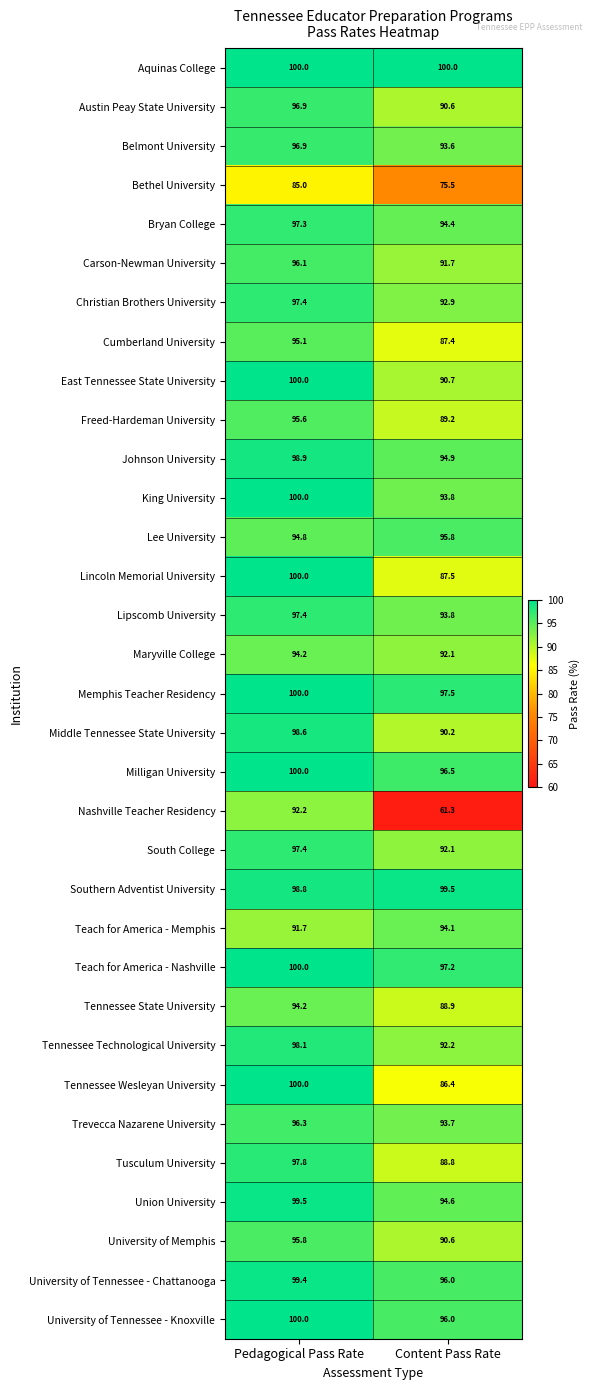

Between Pedagogical Pass Rate and Content Pass Rate, which series saw the biggest shift?

Nashville Teacher Residency